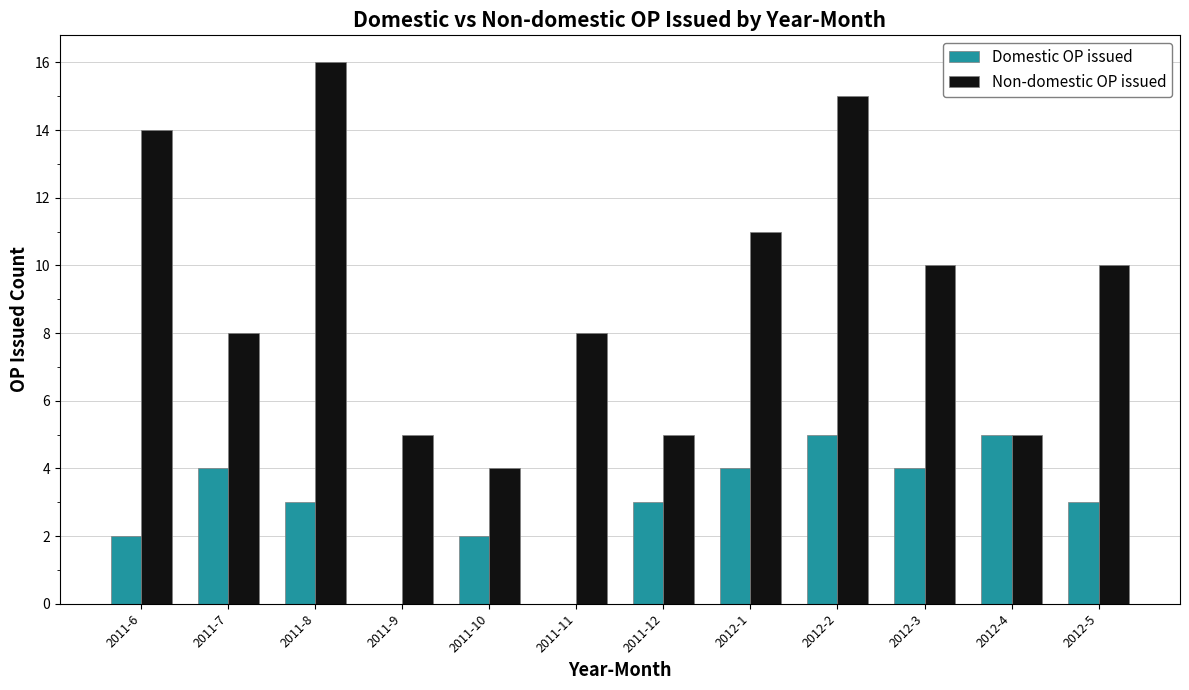

True or false: Non-domestic OP issued has a value of 5 at 2012-4.

True